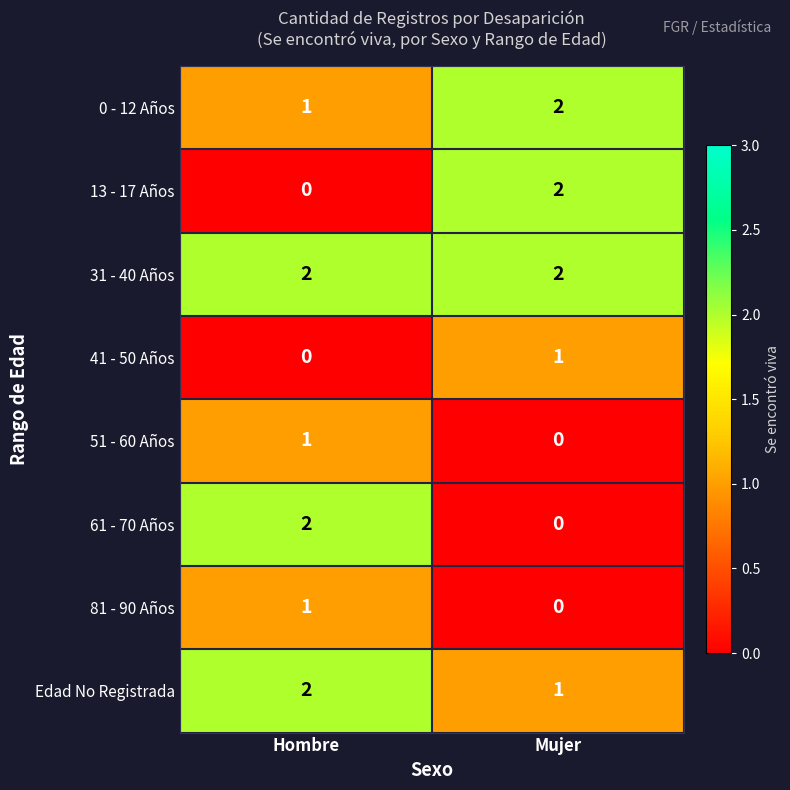

True or false: 51 - 60 Años has a value of 2 at Hombre.

False